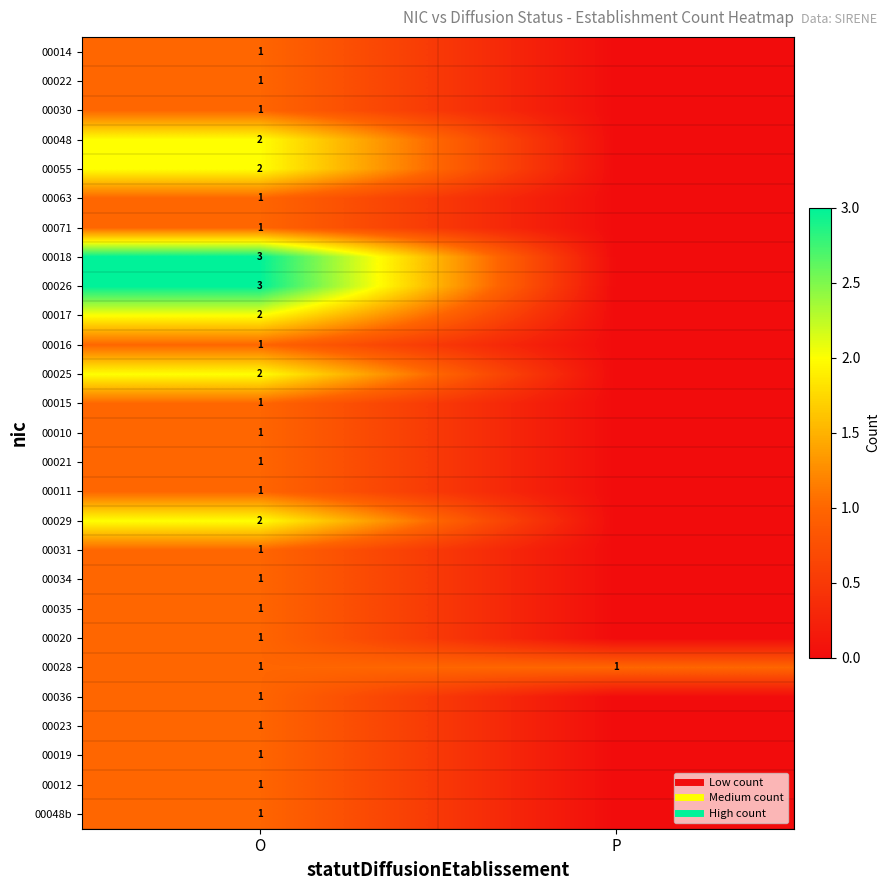

The 00029 series shows 0 at P. True or false?

True